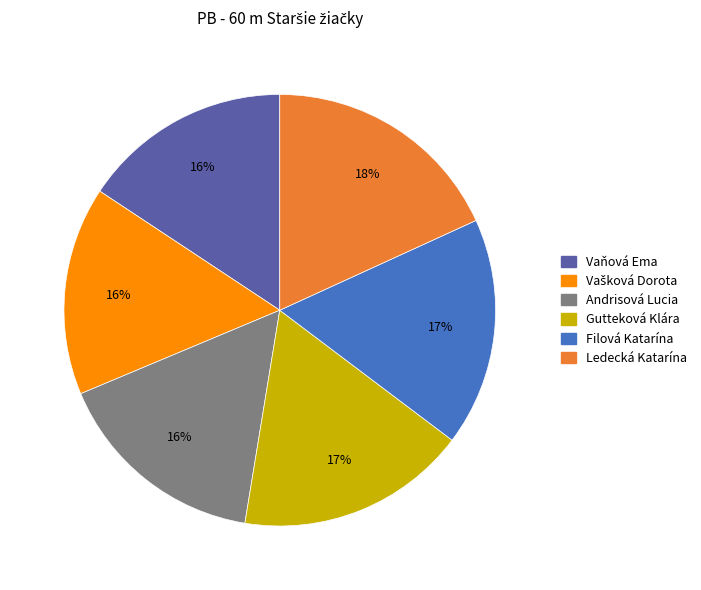

To the nearest percent, what is the difference between the Andrisová Lucia and Filová Katarína slice percentages?

1%